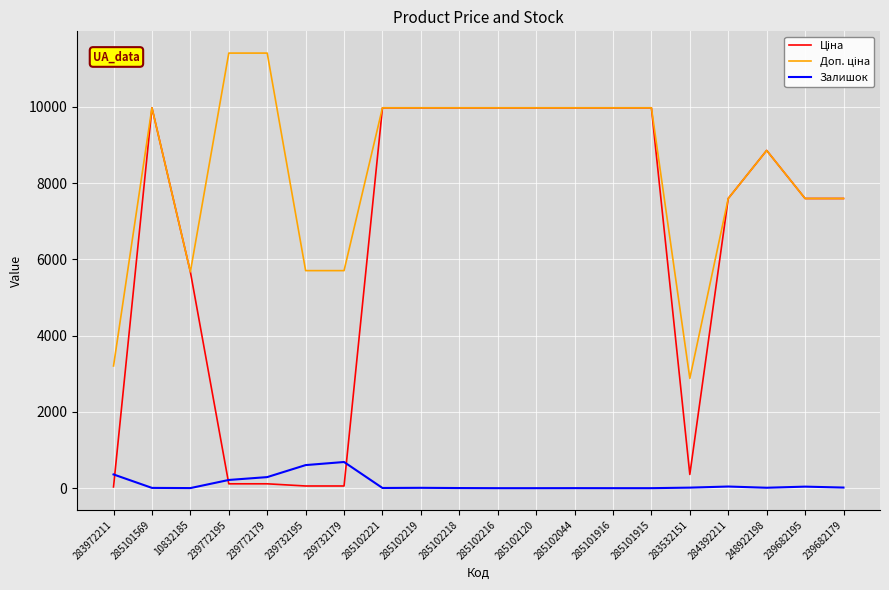

Read the Залишок value at 285101569.

7.0